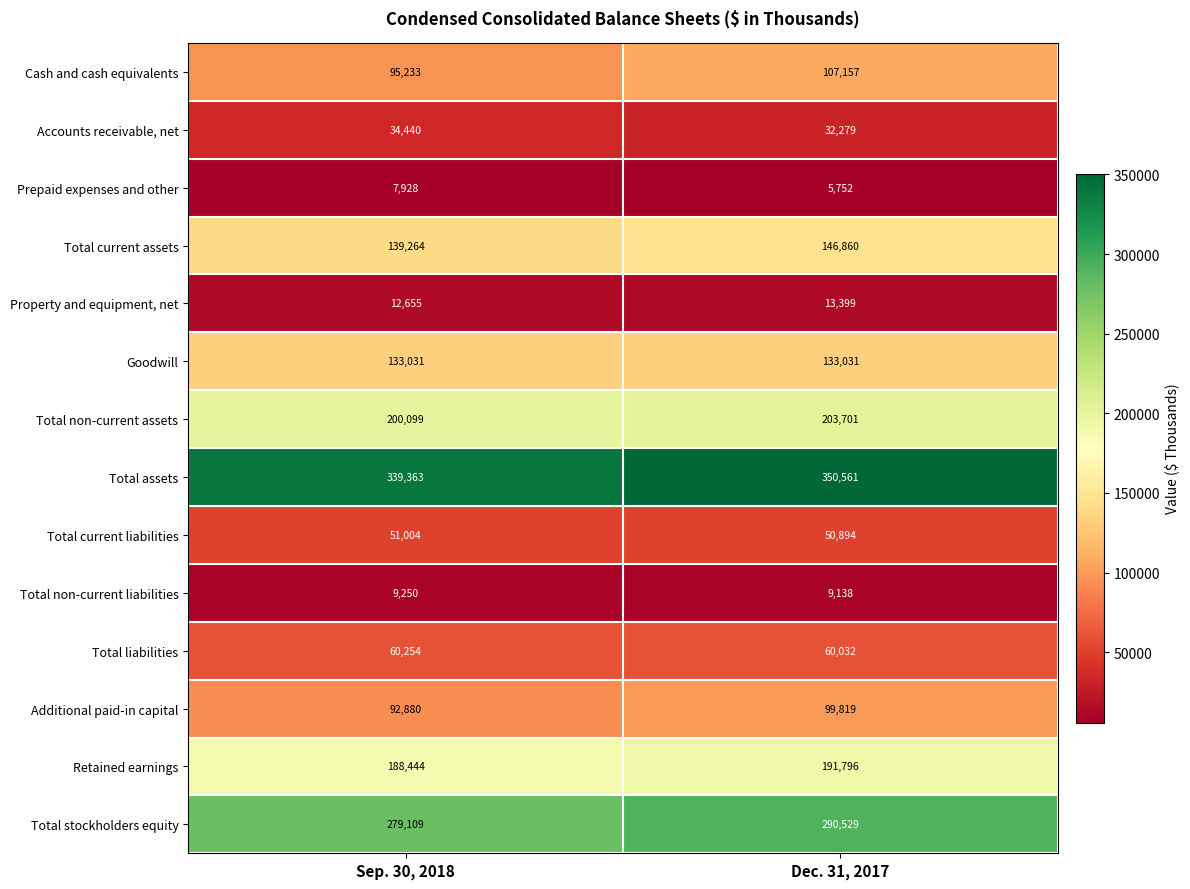

True or false: Cash and cash equivalents has a value of 192453 at Dec. 31, 2017.

False